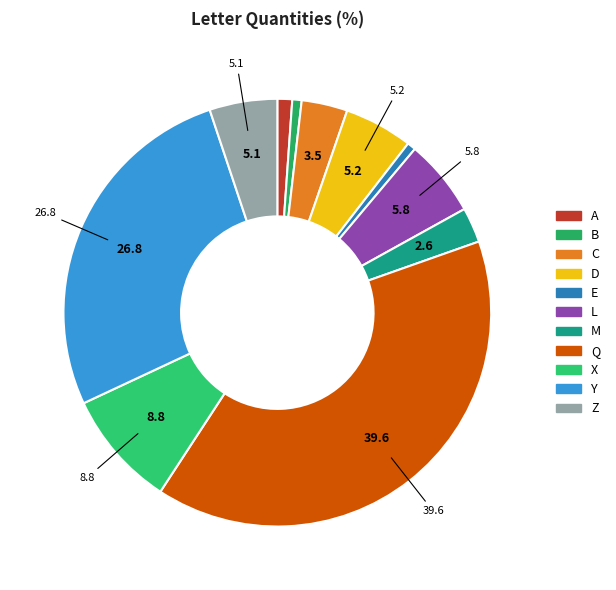

What is the total percentage of E and D?

5.8%